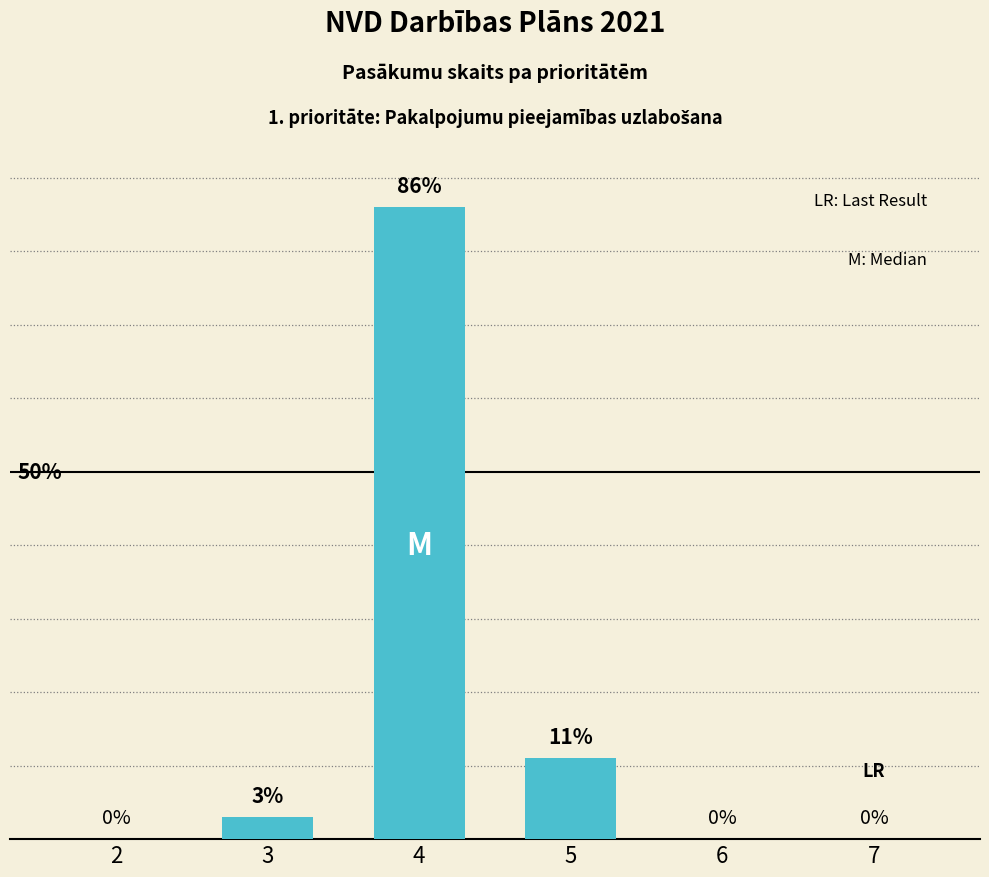

Are the bars horizontal?

No